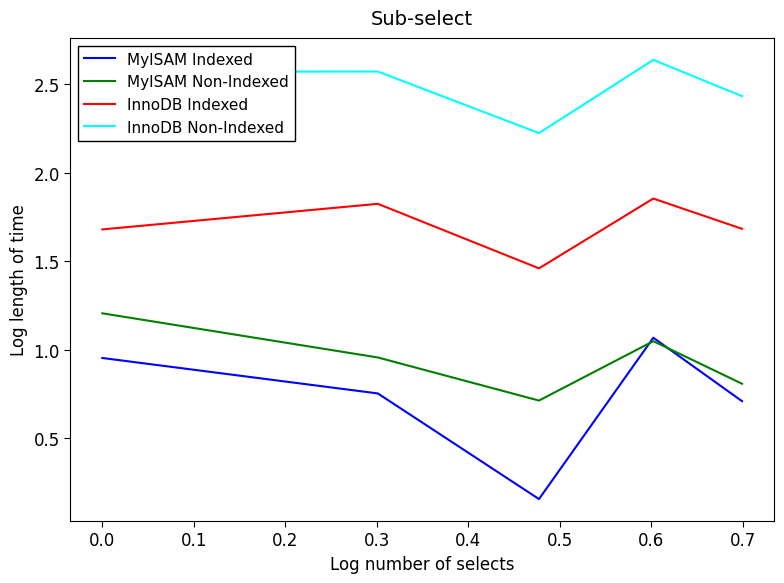

True or false: InnoDB Indexed and InnoDB Non-Indexed intersect in this chart.

False